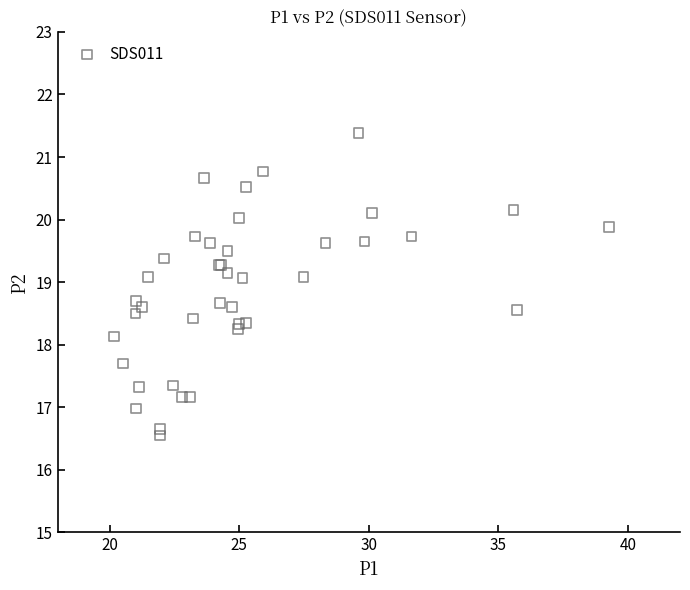

What Y value in the scatter plot is closest to 18?

18.1